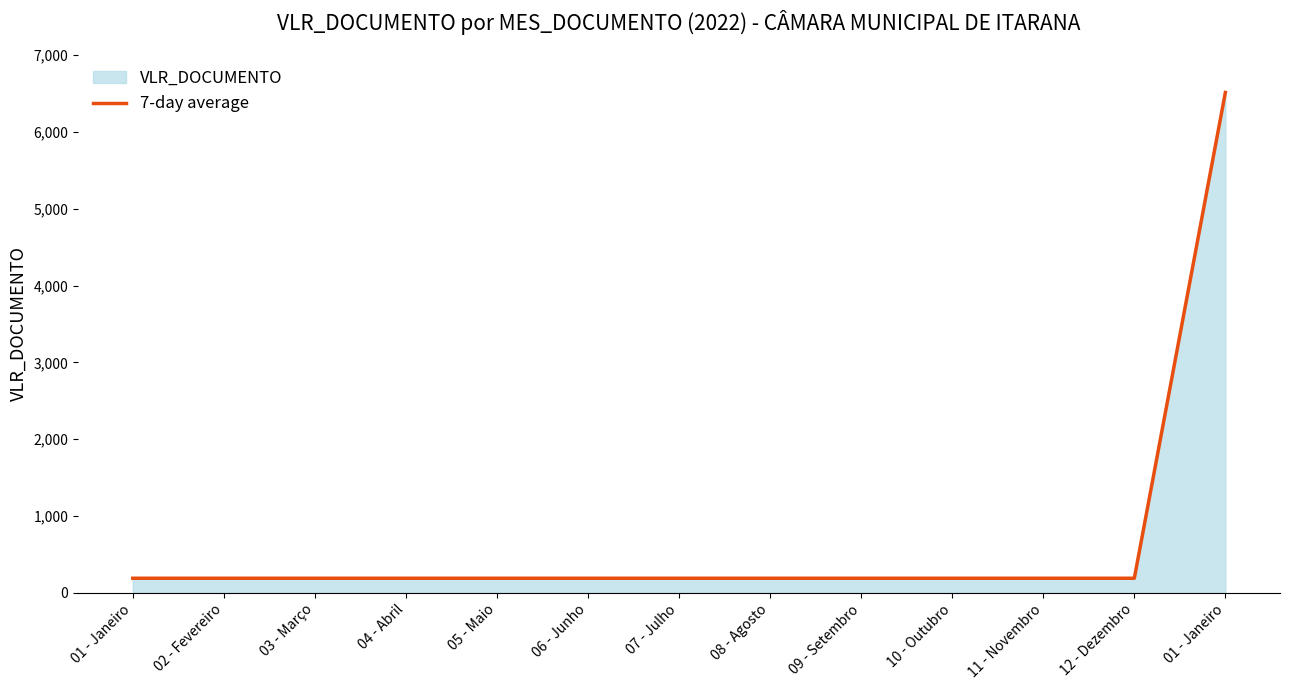

Reading right to left, list all the values displayed in this chart.

01 - Janeiro=6512.4	12 - Dezembro=190.0	11 - Novembro=190.0	10 - Outubro=190.0	09 - Setembro=190.0	08 - Agosto=190.0	07 - Julho=190.0	06 - Junho=190.0	05 - Maio=190.0	04 - Abril=190.0	03 - Março=190.0	02 - Fevereiro=190.0	01 - Janeiro=190.0